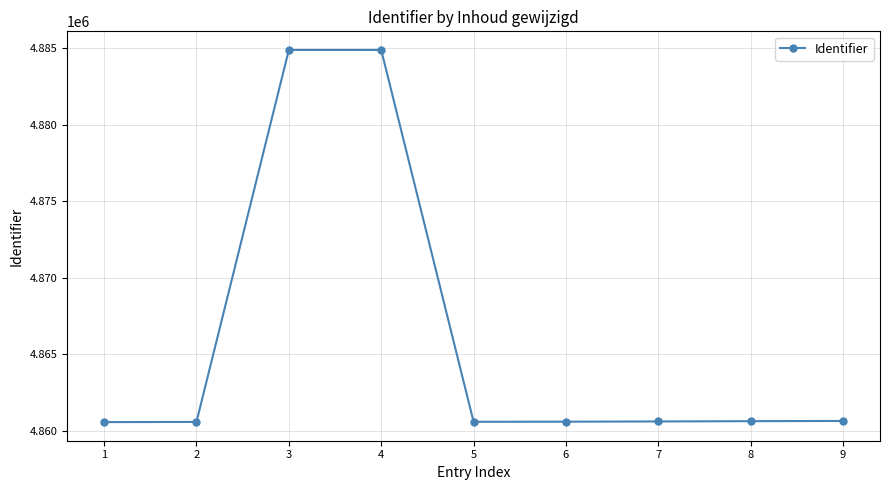

Count the number of data series in this chart.

1